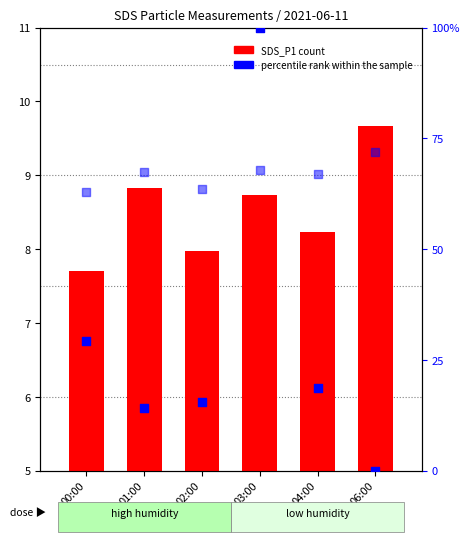

Which series has the widest spread of Y values?

percentile rank within the sample